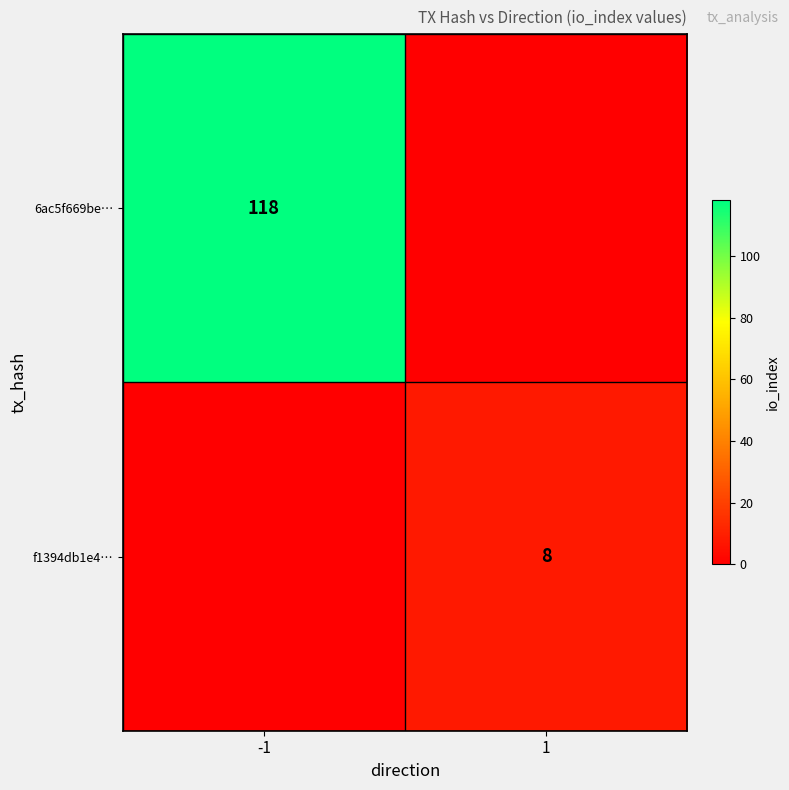

The f1394db1e4… series shows 13 at 1. True or false?

False